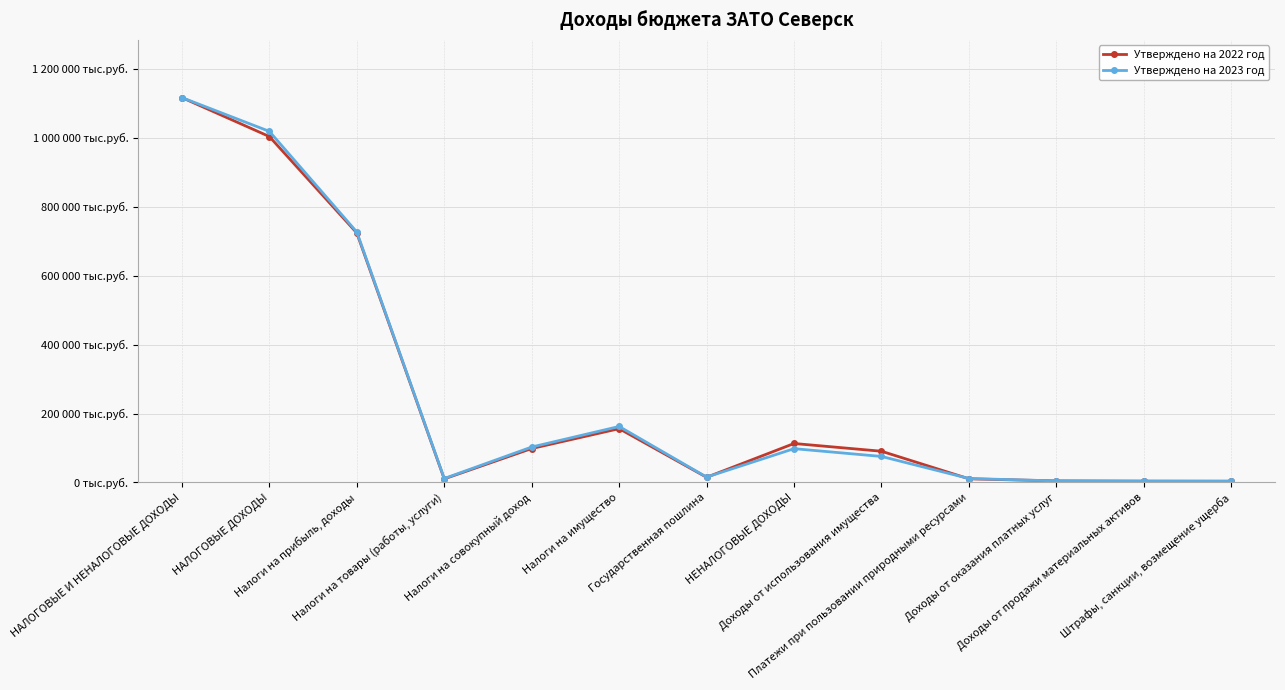

At which category is the sum across all series the highest?

НАЛОГОВЫЕ И НЕНАЛОГОВЫЕ ДОХОДЫ